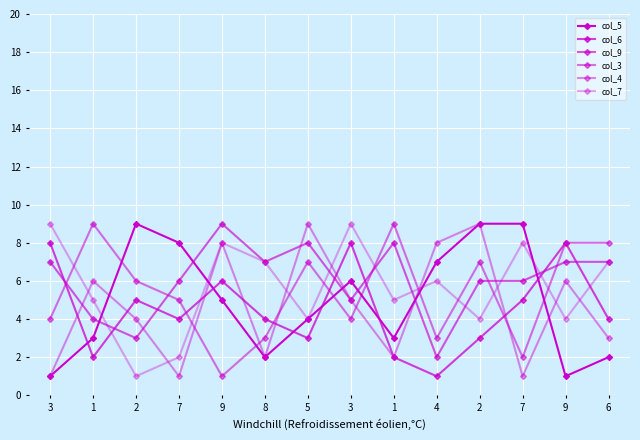

The col_3 series shows 3 at 7. True or false?

False